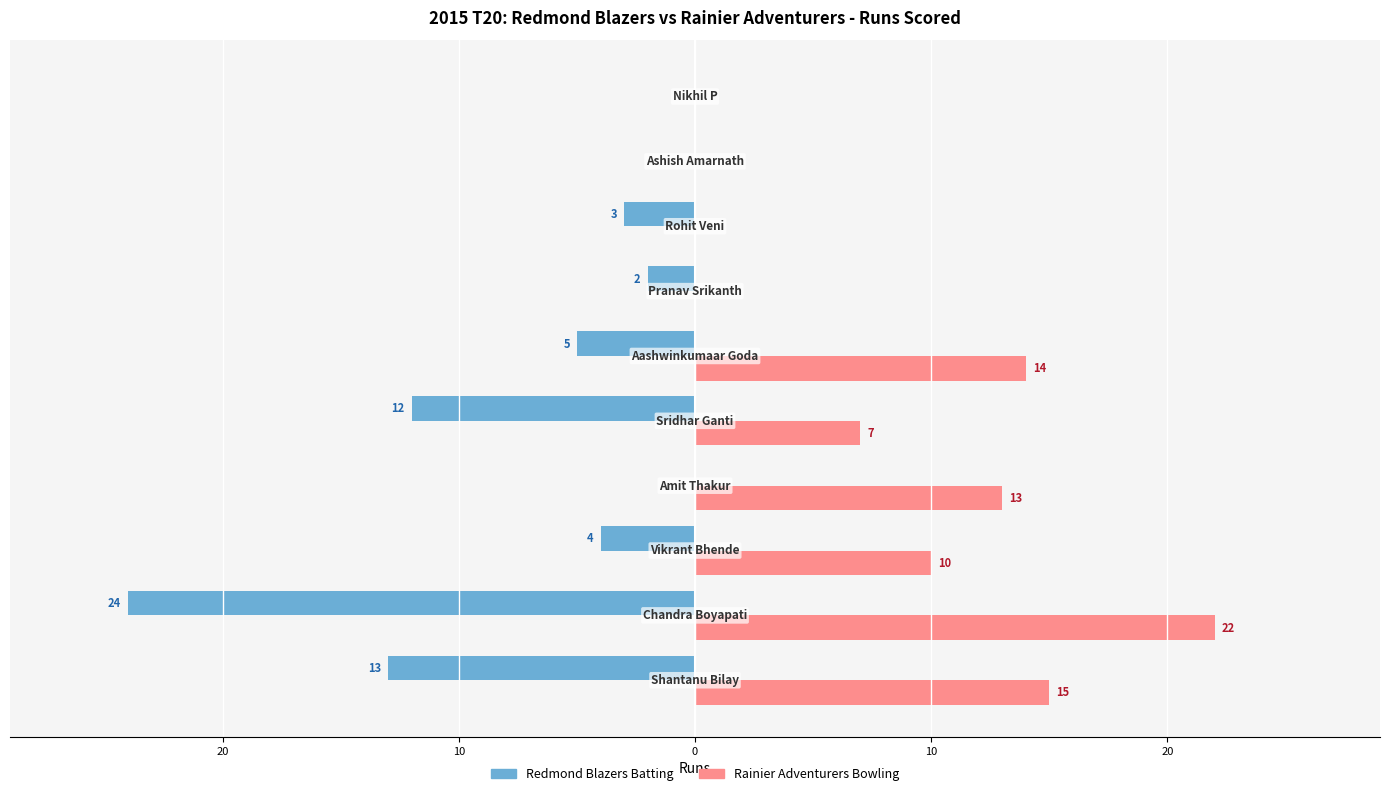

How many groups of bars are there?

10